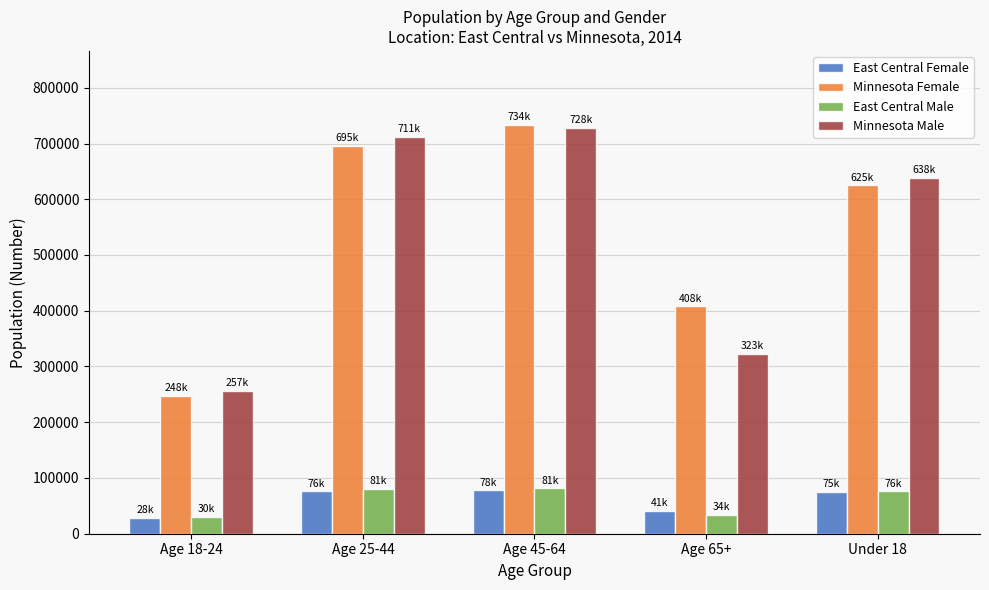

Which series changed the most between Age 45-64 and Age 65+?

Minnesota Male